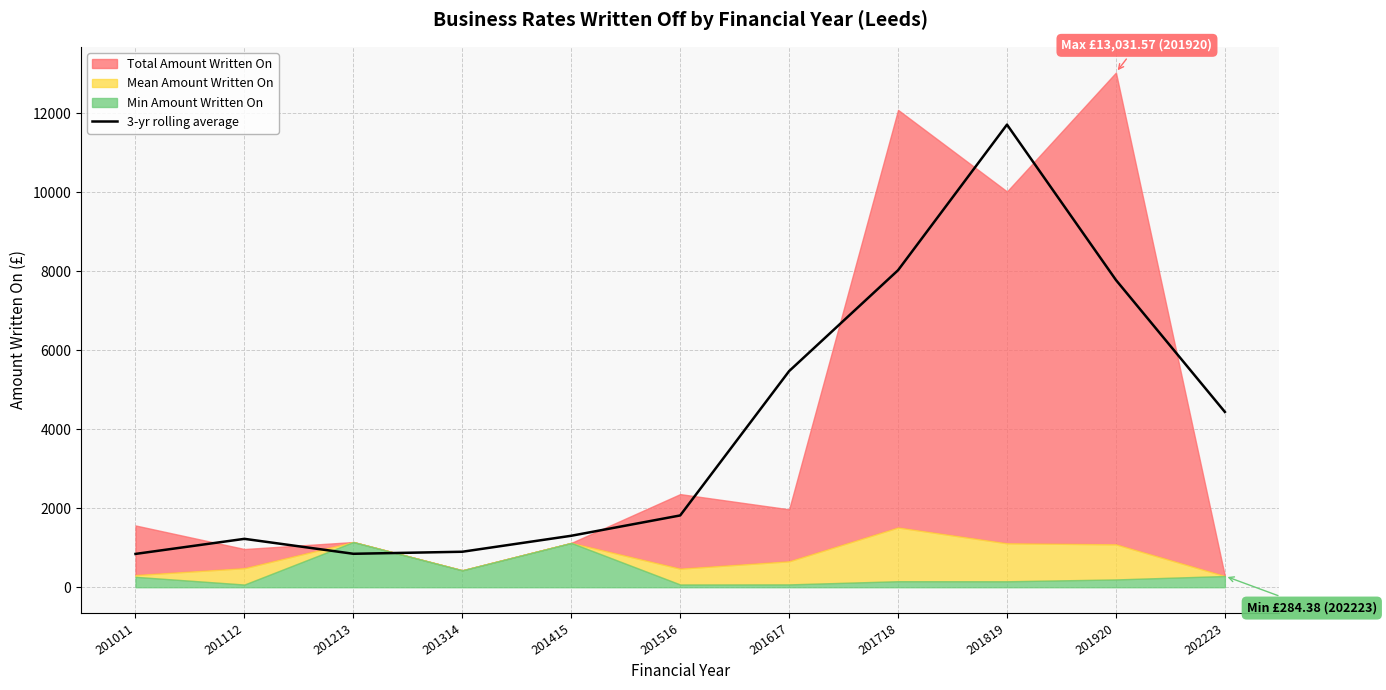

How many interior local valleys (lower than both neighbors) does the data have?

1